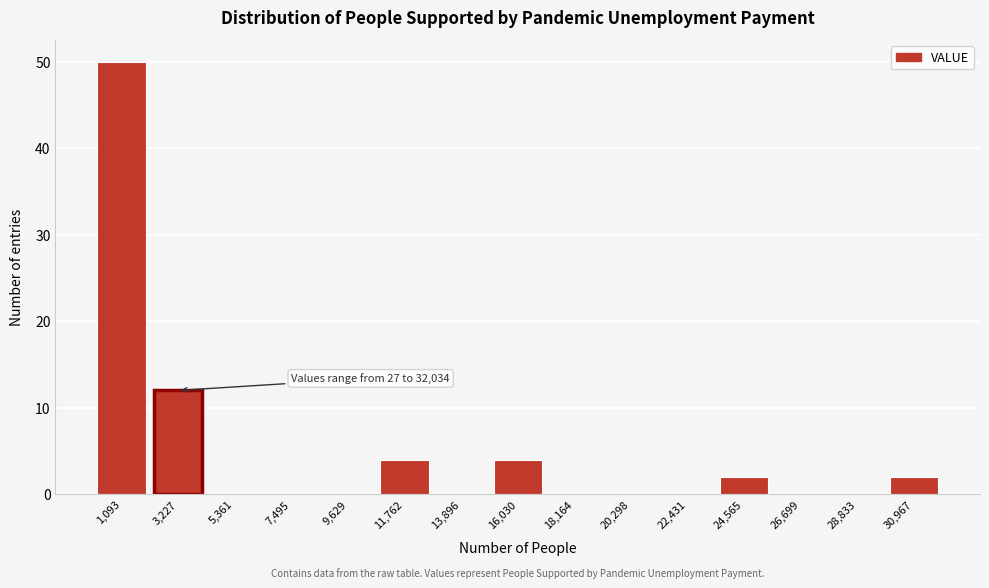

Reading right to left, transcribe all the data shown in this chart.

30,967=2	28,833=0	26,699=0	24,565=2	22,431=0	20,298=0	18,164=0	16,030=4	13,896=0	11,762=4	9,629=0	7,495=0	5,361=0	3,227=12	1,093=50